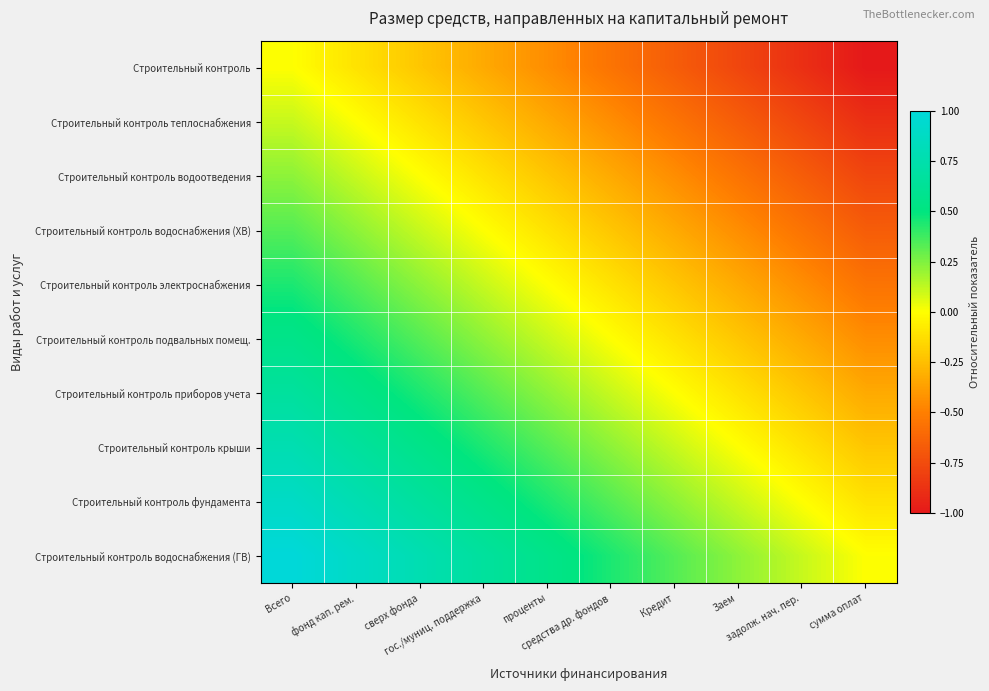

Count the number of categories in the chart.

10